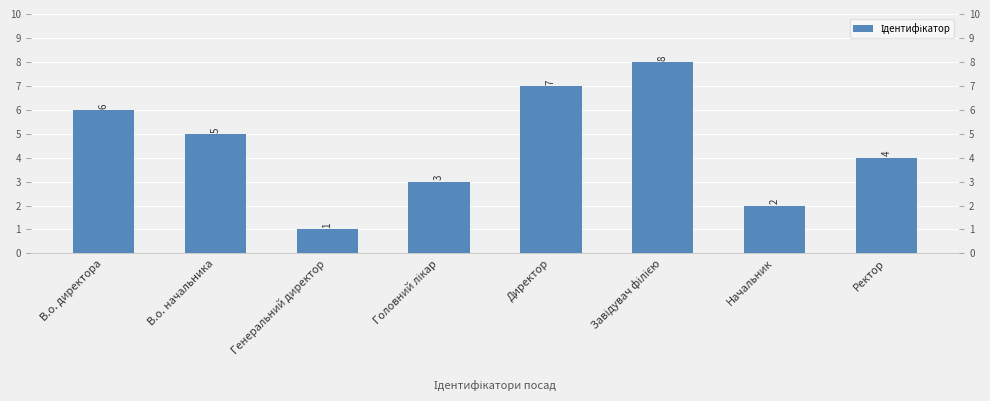

Rank the categories by value from highest to lowest.

Завідувач філією, Директор, В.о. директора, В.о. начальника, Ректор, Головний лікар, Начальник, Генеральний директор